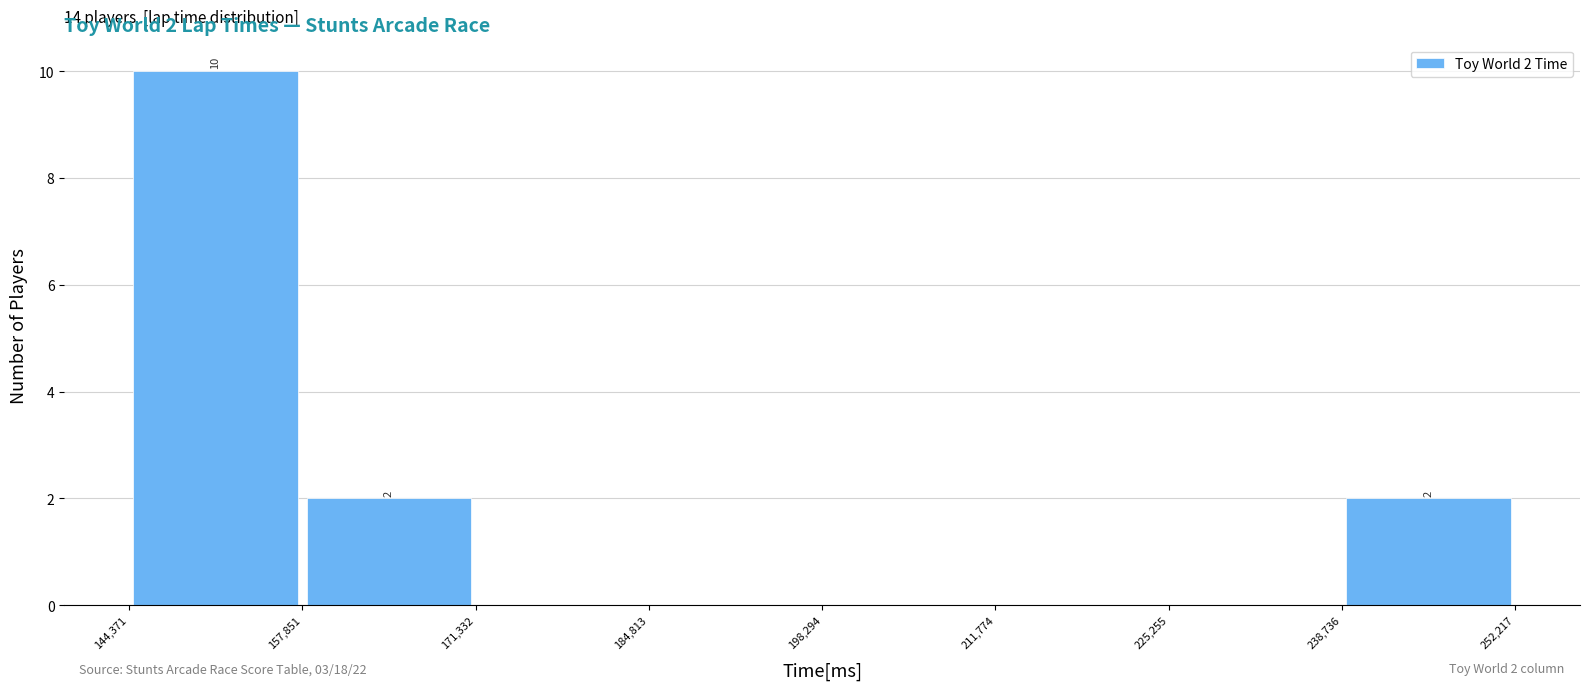

Over which range of the x-axis is the bar tallest?

144,371 to 157,851